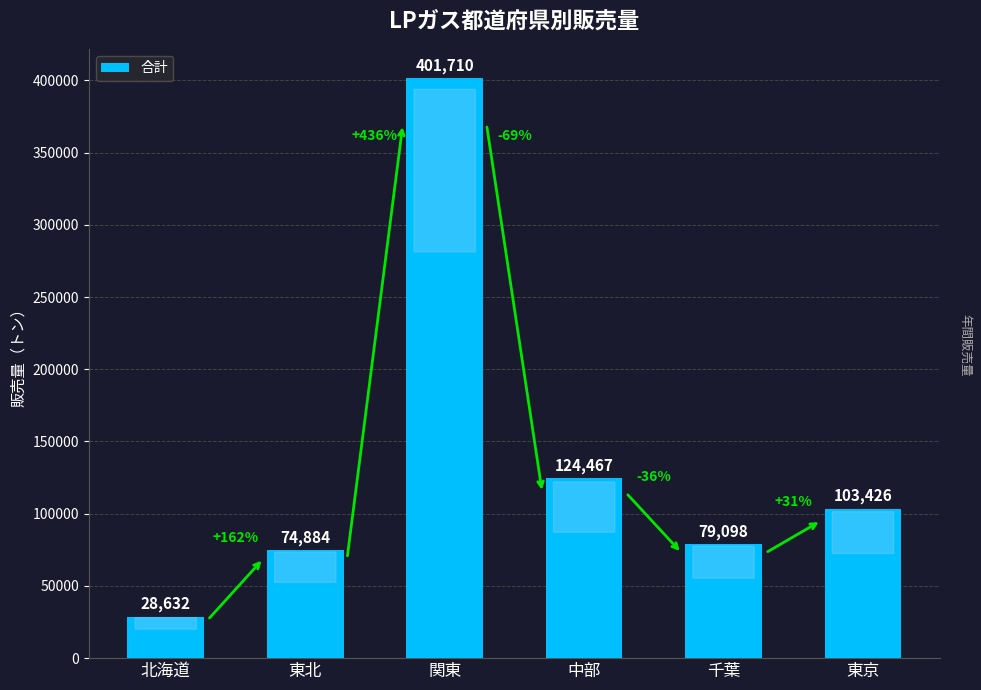

What is the difference between the maximum and minimum values?

373078